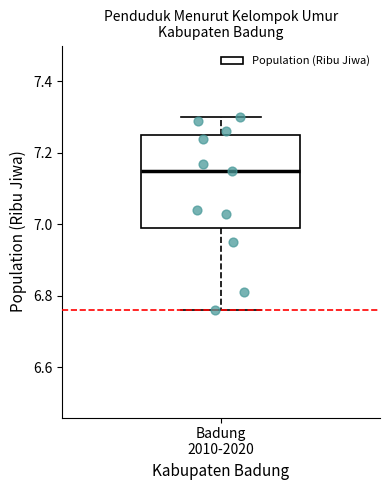

Transcribe this box plot: give where the median line is, the range the box spans, and where the two whiskers end, as read against the y-axis. The values are not printed on the chart, so give them approximately, as read against the axis.

median 7.16, box 7.00 to 7.26, whiskers 6.76 to 7.30